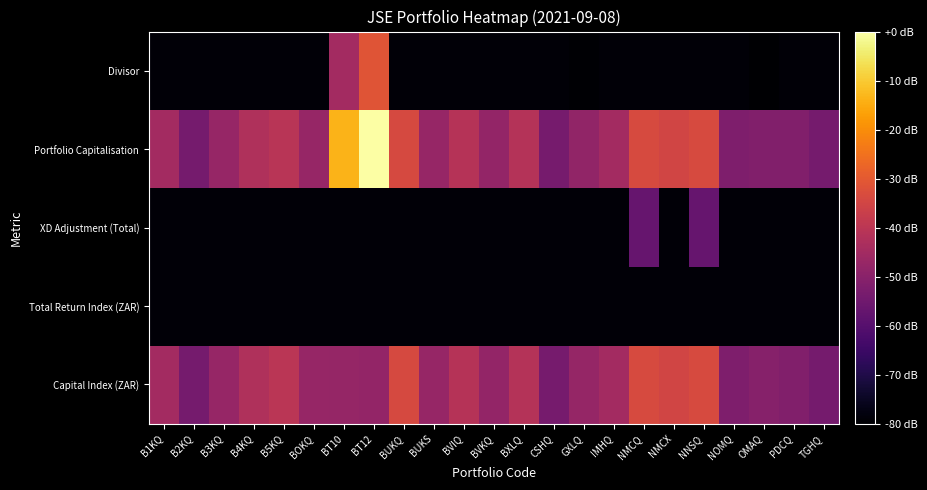

How many categories are shown in the chart?

23